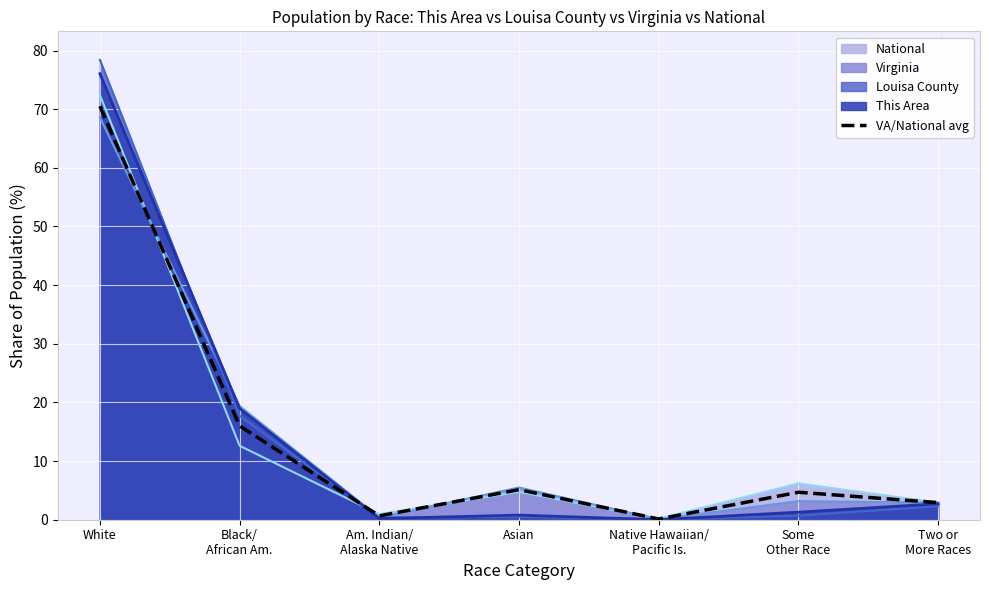

Which category has the lowest value across all series?

Native Hawaiian/
Pacific Is.